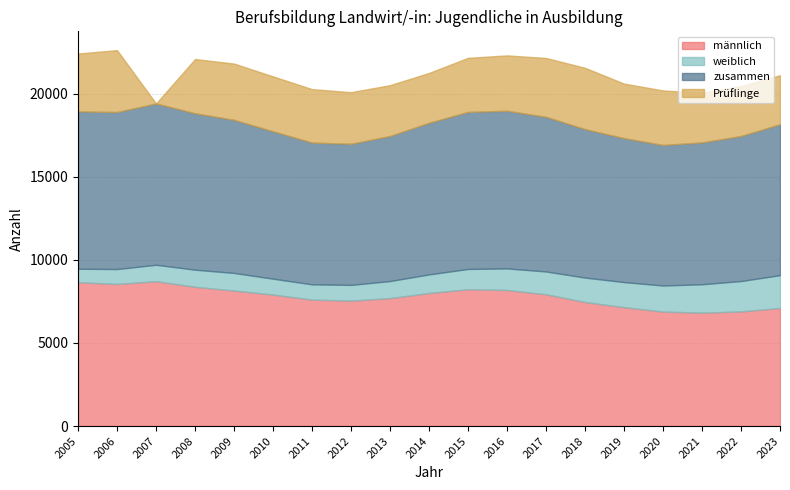

True or false: männlich and zusammen intersect in this chart.

False